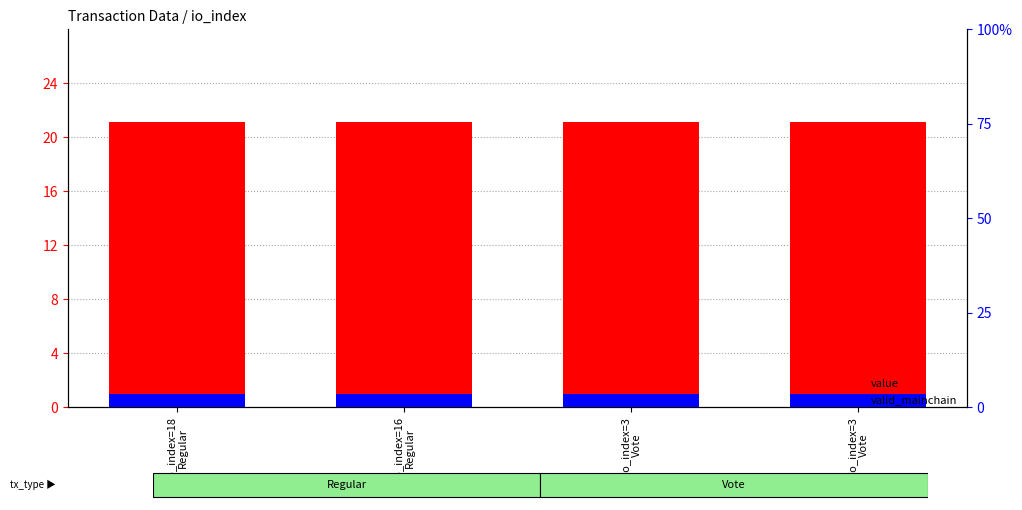

Rank the categories by valid_mainchain value from highest to lowest.

io_index=18
Regular, io_index=16
Regular, io_index=3
Vote, io_index=3
Vote